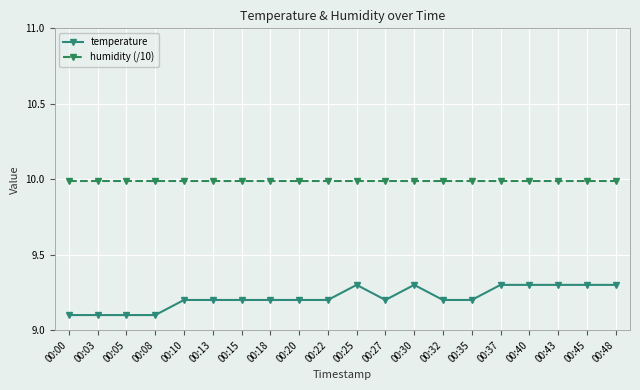

Reading right to left, extract all data points from this chart.

temperature: 9.3	9.3	9.3	9.3	9.3	9.2	9.2	9.3	9.2	9.3	9.2	9.2	9.2	9.2	9.2	9.2	9.1	9.1	9.1	9.1
humidity (/10): 10.0	10.0	10.0	10.0	10.0	10.0	10.0	10.0	10.0	10.0	10.0	10.0	10.0	10.0	10.0	10.0	10.0	10.0	10.0	10.0